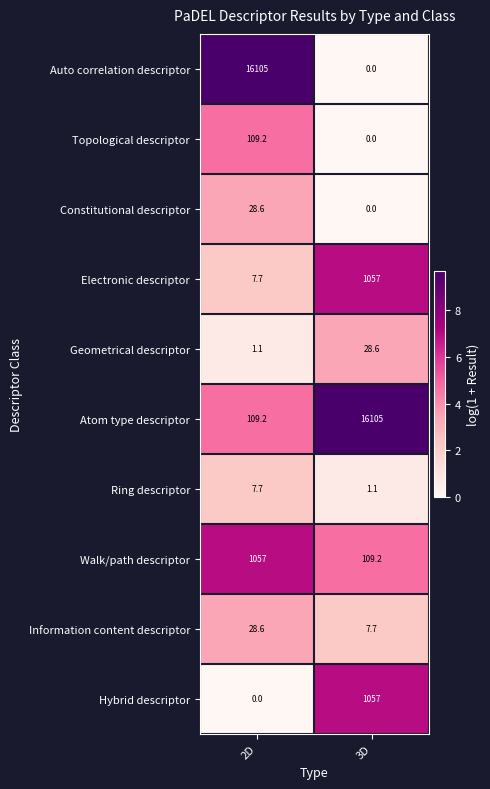

What is the maximum value for Auto correlation descriptor?

16105.0